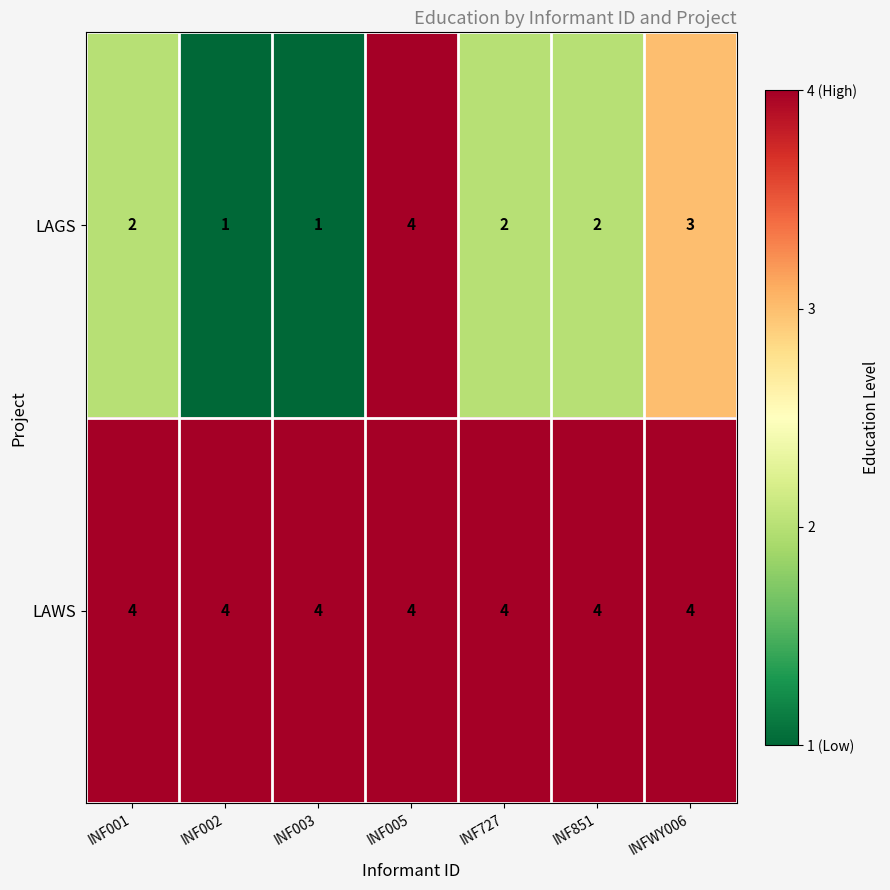

Between INF003 and INF851, which series saw the biggest shift?

LAGS